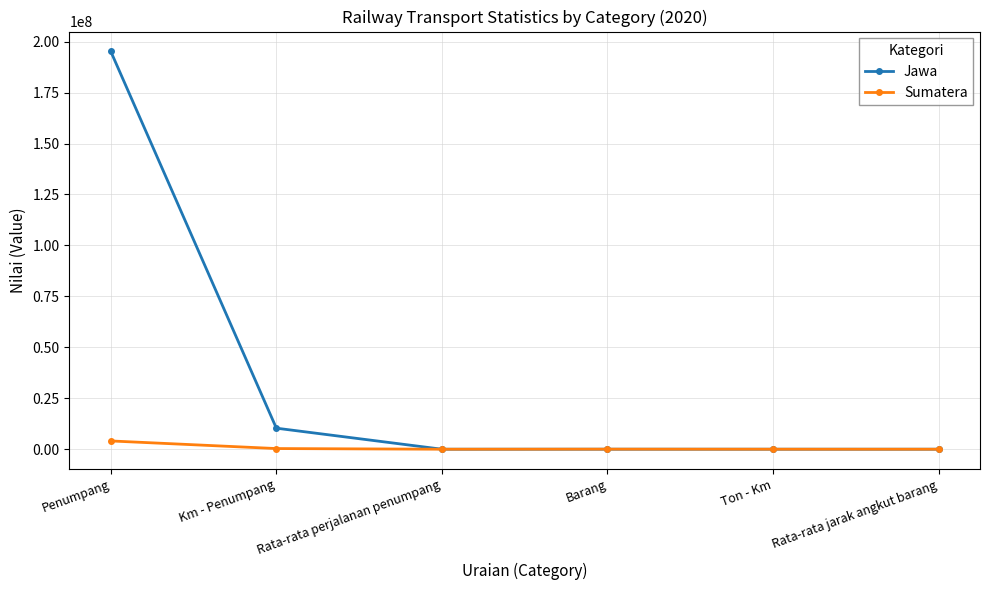

The value of Sumatera at Ton - Km is 8256. True or false?

True